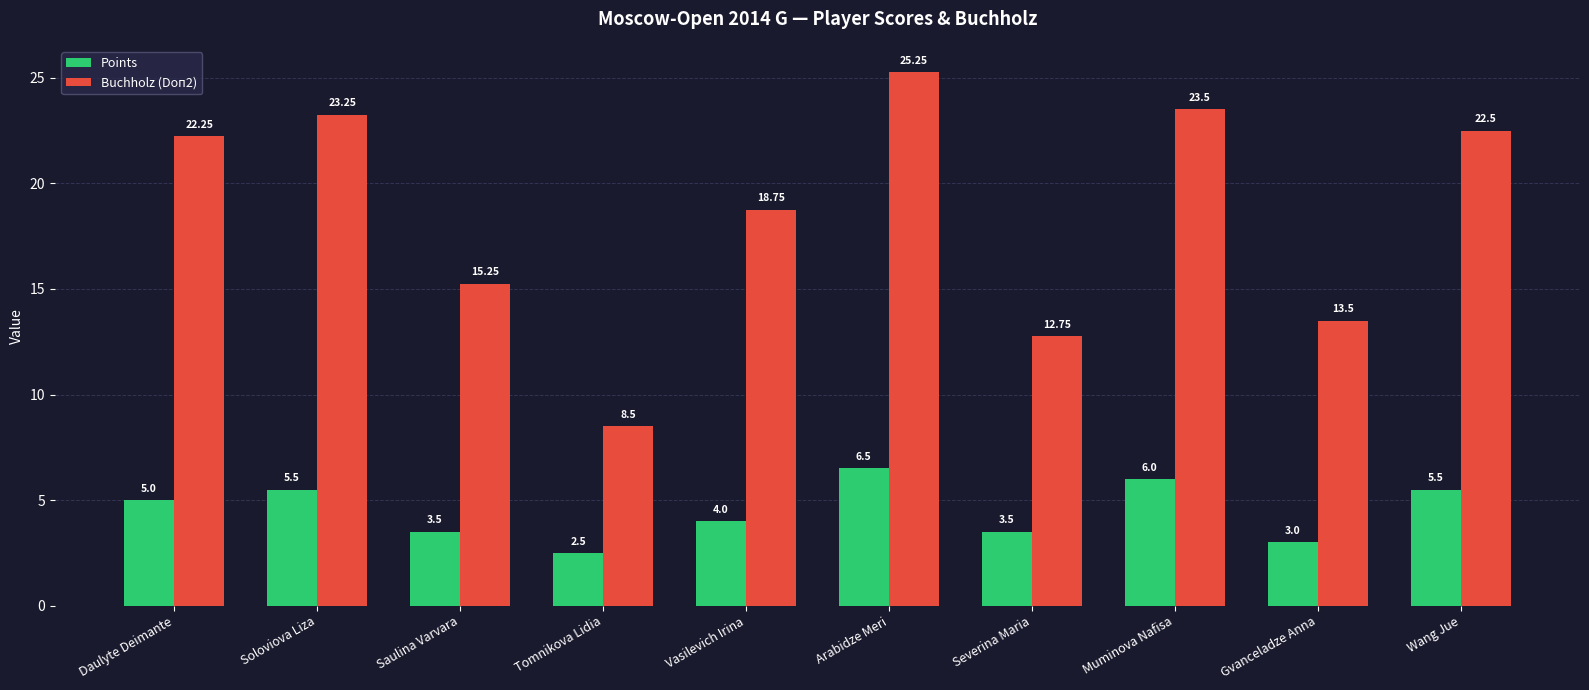

Rank the series at Gvanceladze Anna from highest to lowest value.

Buchholz (Doп2), Points